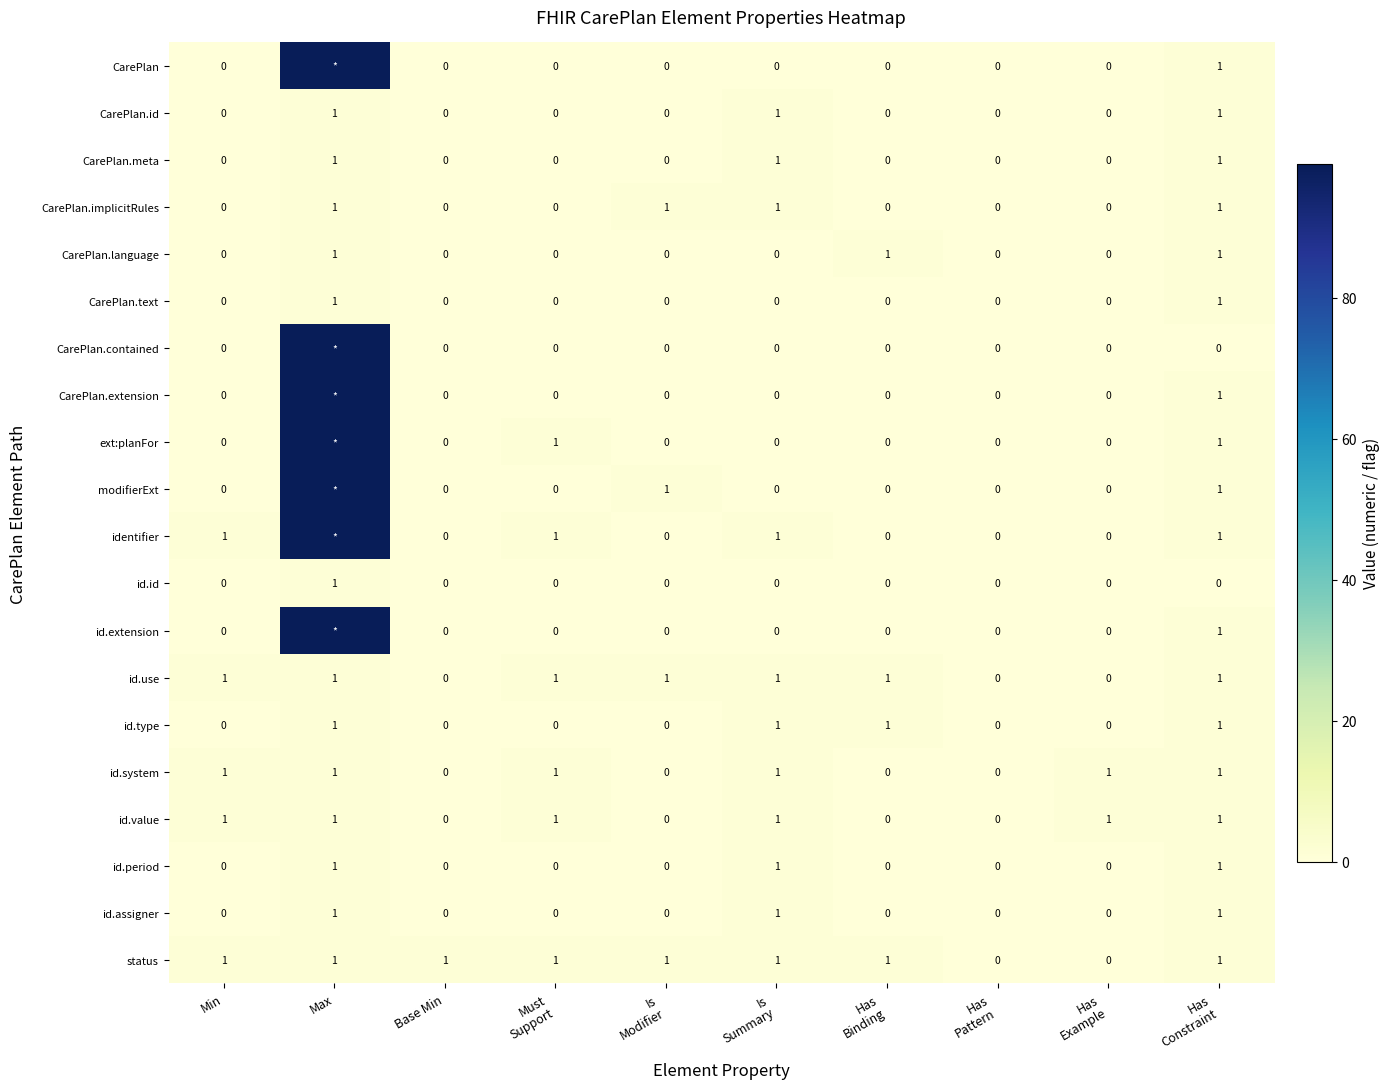

At how many categories does at least one series exceed 66?

1